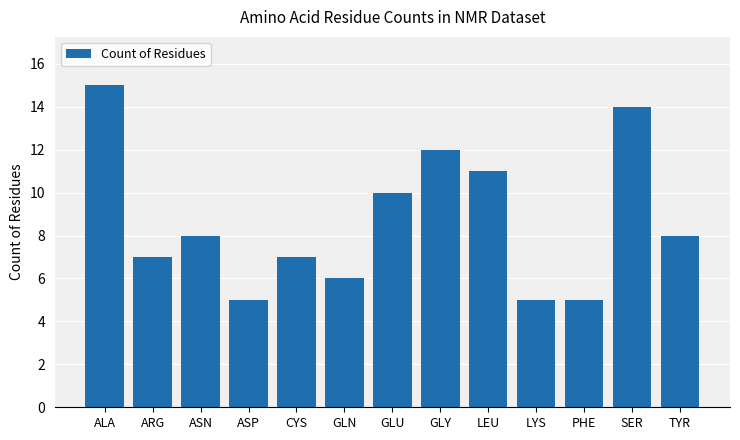

What is the approximate value at GLU?

10